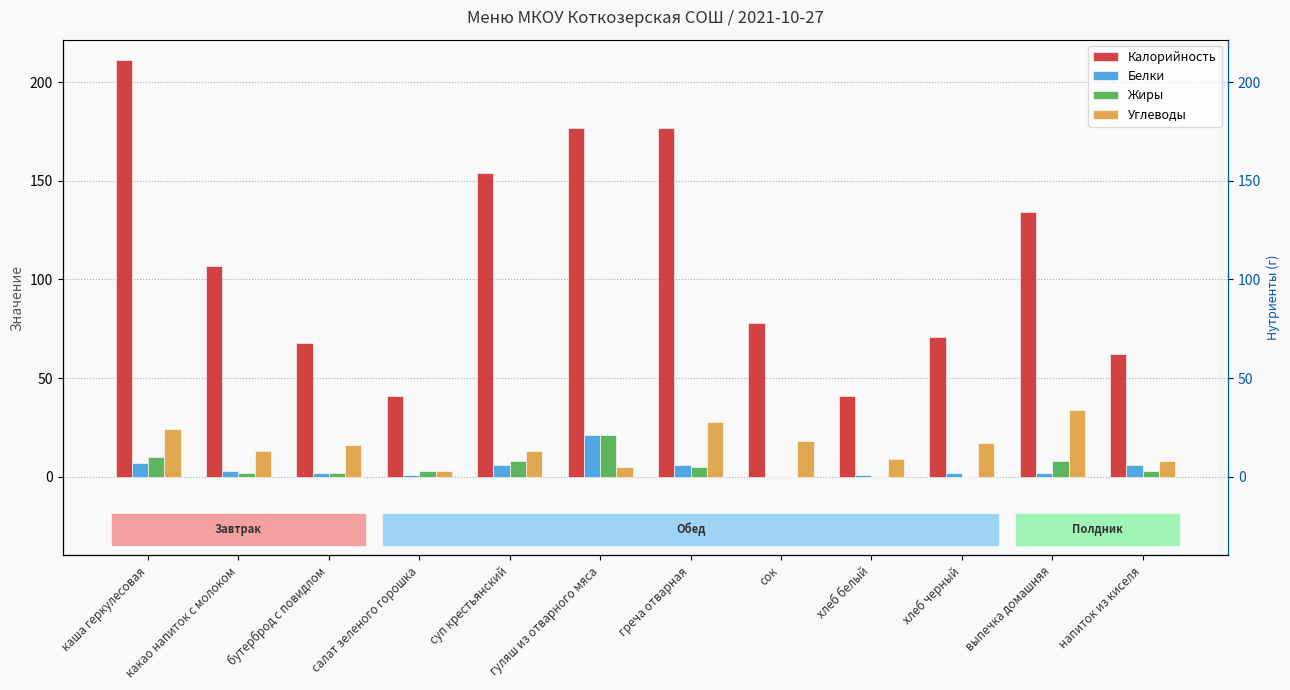

What value does the Калорийность series have at греча отварная?

177